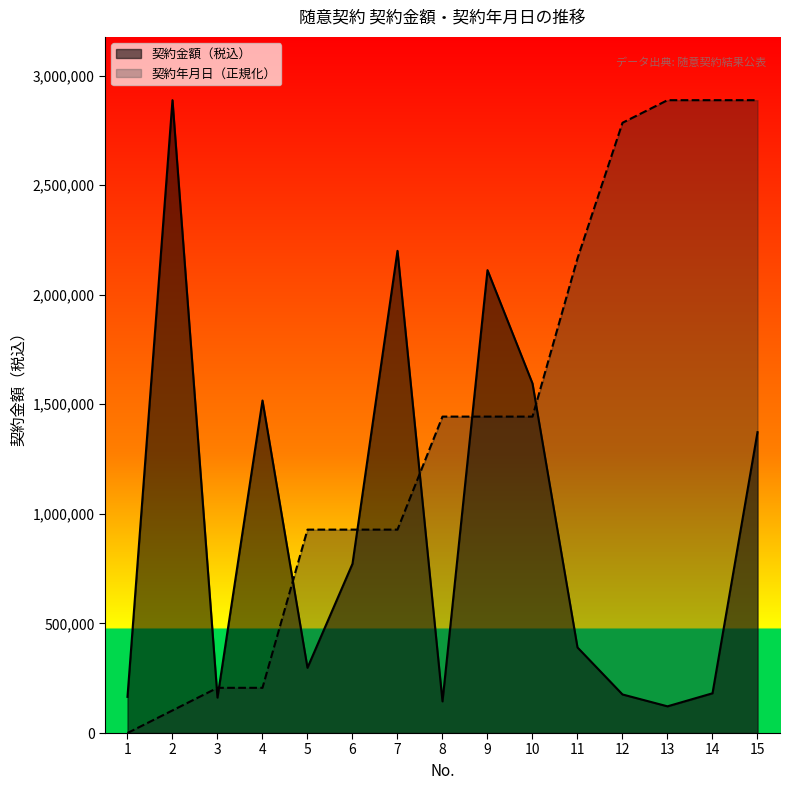

Reading right to left, transcribe all the data shown in this chart.

契約金額（税込）: 15=1372800.0	14=181346.0	13=121836.0	12=176000.0	11=390500.0	10=1595000.0	9=2112000.0	8=144430.0	7=2200000.0	6=772200.0	5=297770.0	4=1517159.0	3=161700.0	2=2887500.0	1=165000.0
契約年月日: 15=2887500.0	14=2887500.0	13=2887500.0	12=2784375.0	11=2165625.0	10=1443750.0	9=1443750.0	8=1443750.0	7=928125.0	6=928125.0	5=928125.0	4=206250.0	3=206250.0	2=103125.0	1=0.0